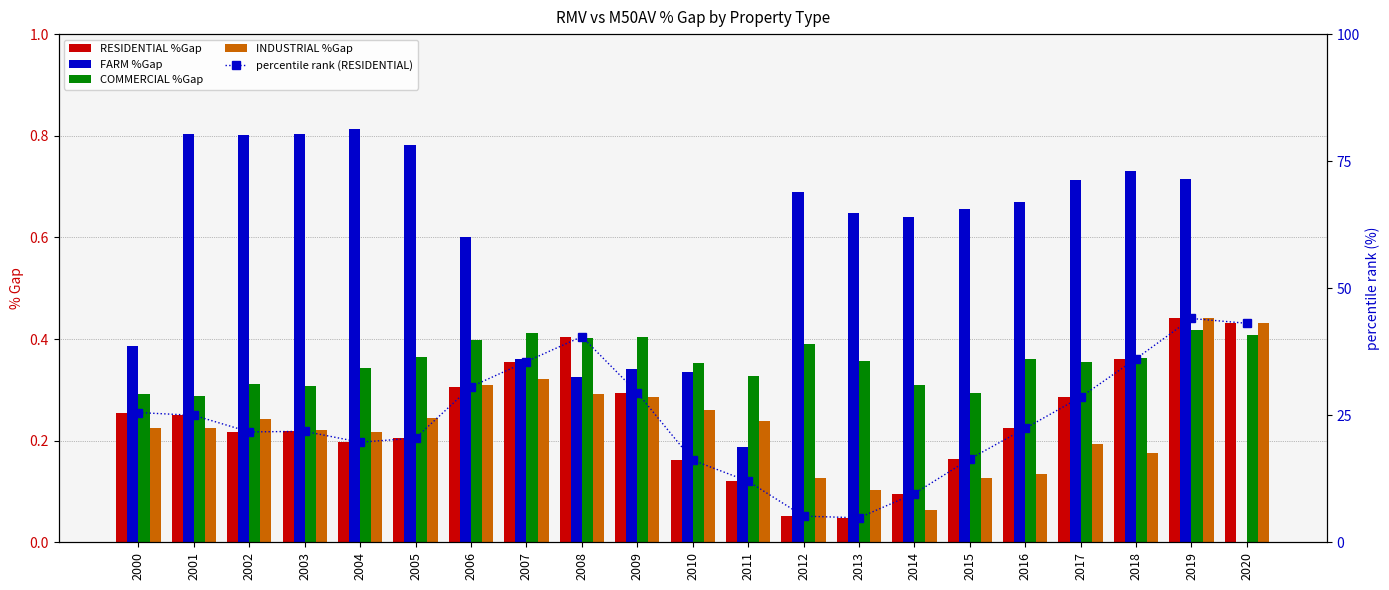

What are all the series names shown in the legend?

RESIDENTIAL %Gap, FARM %Gap, COMMERCIAL %Gap, INDUSTRIAL %Gap, percentile rank (RESIDENTIAL)